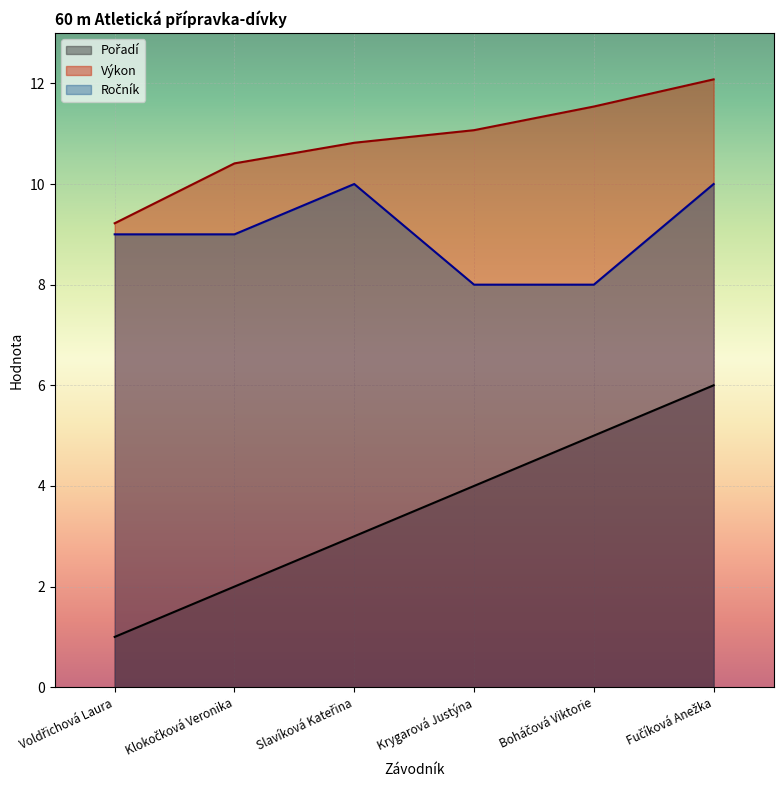

What is the difference between the Ročník values at Slavíková Kateřina and Klokočková Veronika?

1.0